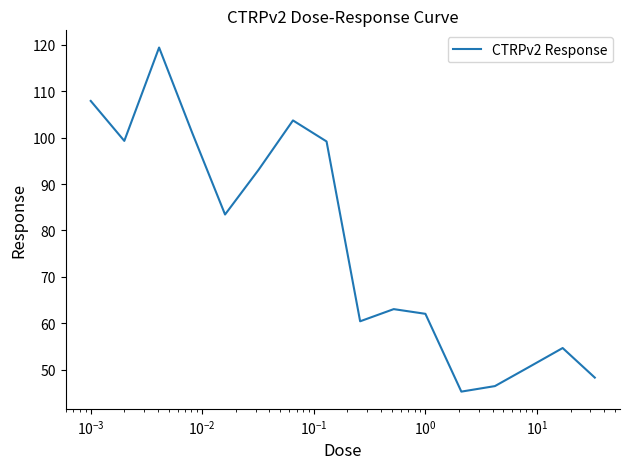

What is the minimum value shown in the chart?

45.3